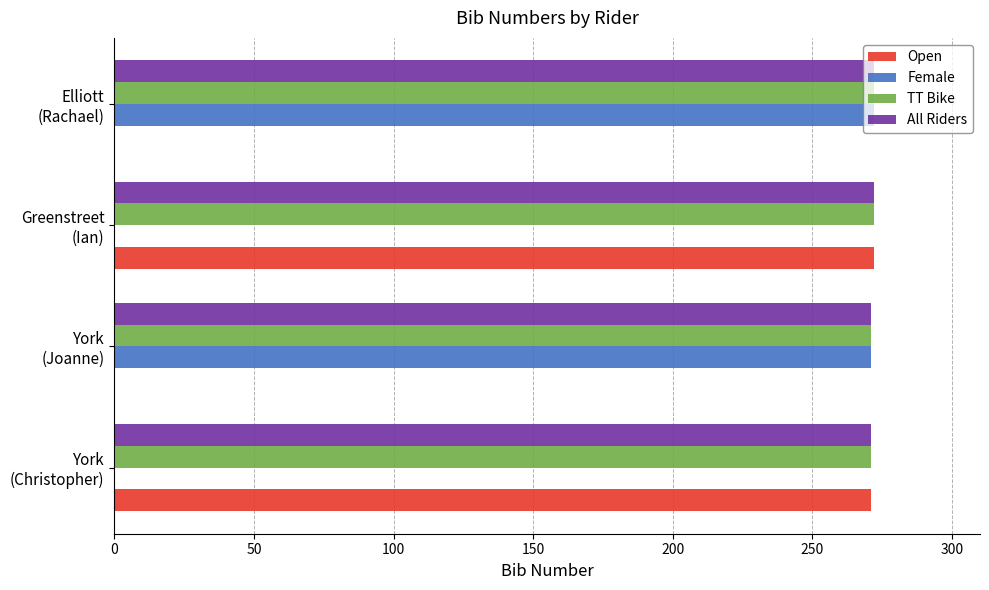

What is the maximum value shown in the chart?

272